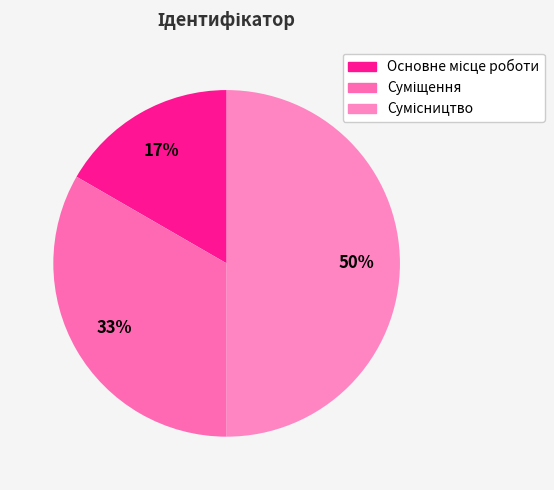

True or false: Основне місце роботи accounts for 17% of the total.

True